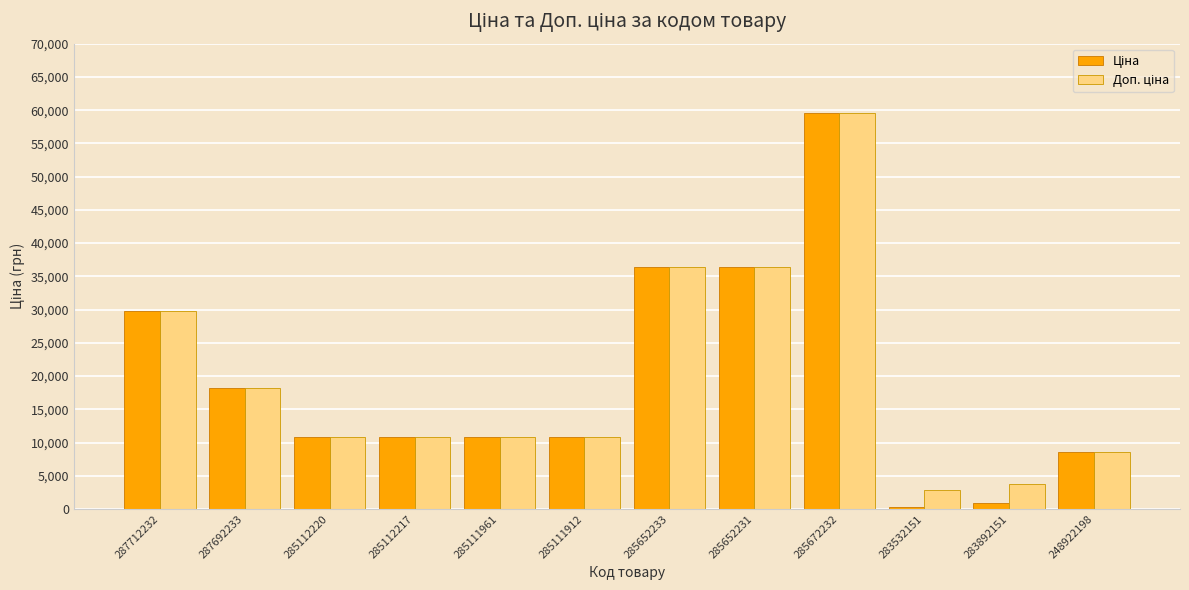

At which category is the sum across all series the highest?

285672232